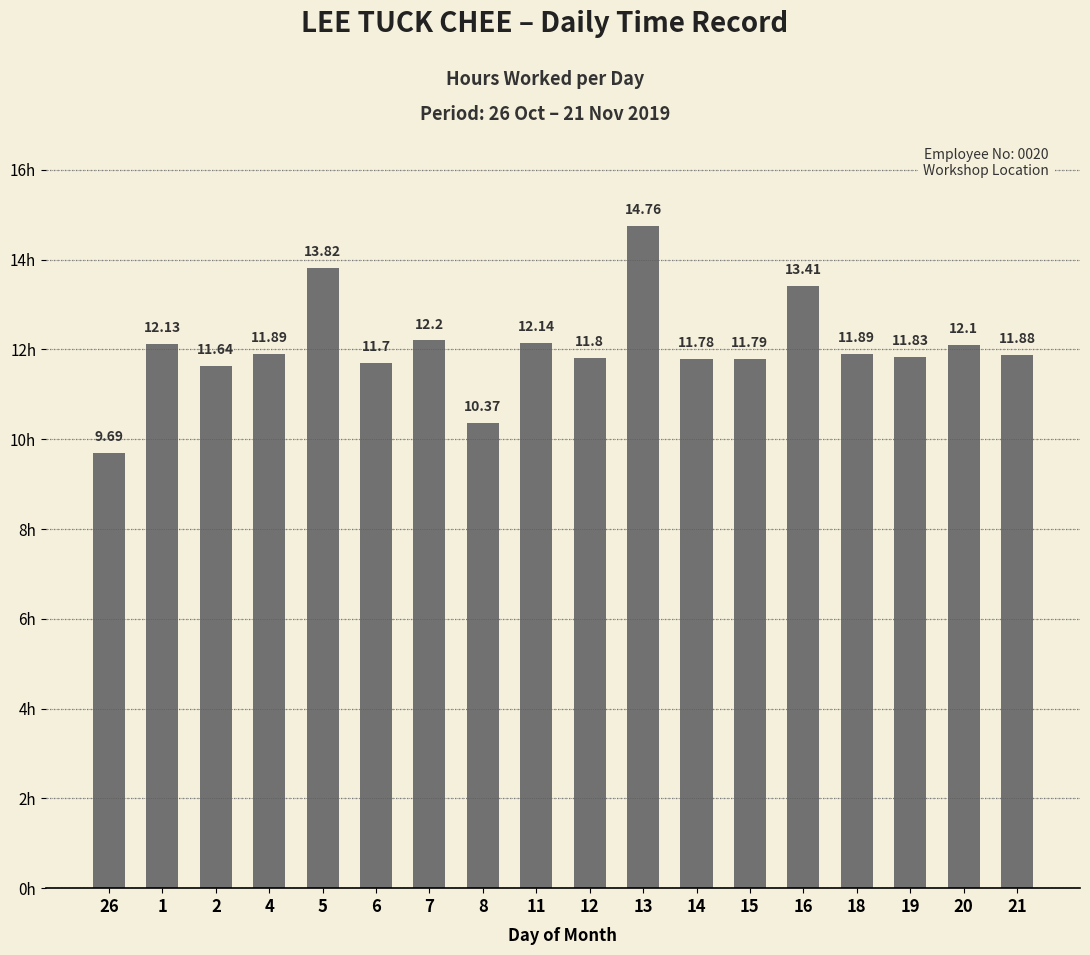

Which category has the highest value across all series?

13